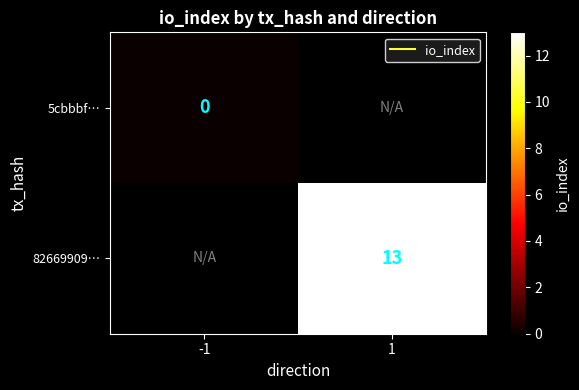

Count the number of data series in this chart.

2